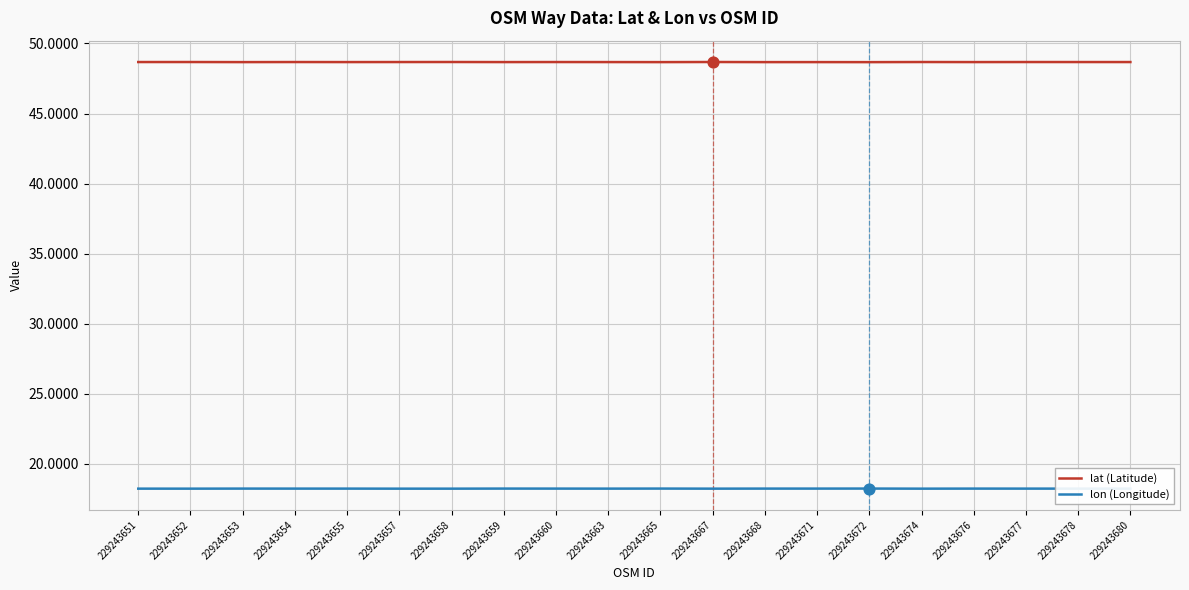

What is the total value across all series at 229243658?

66.9